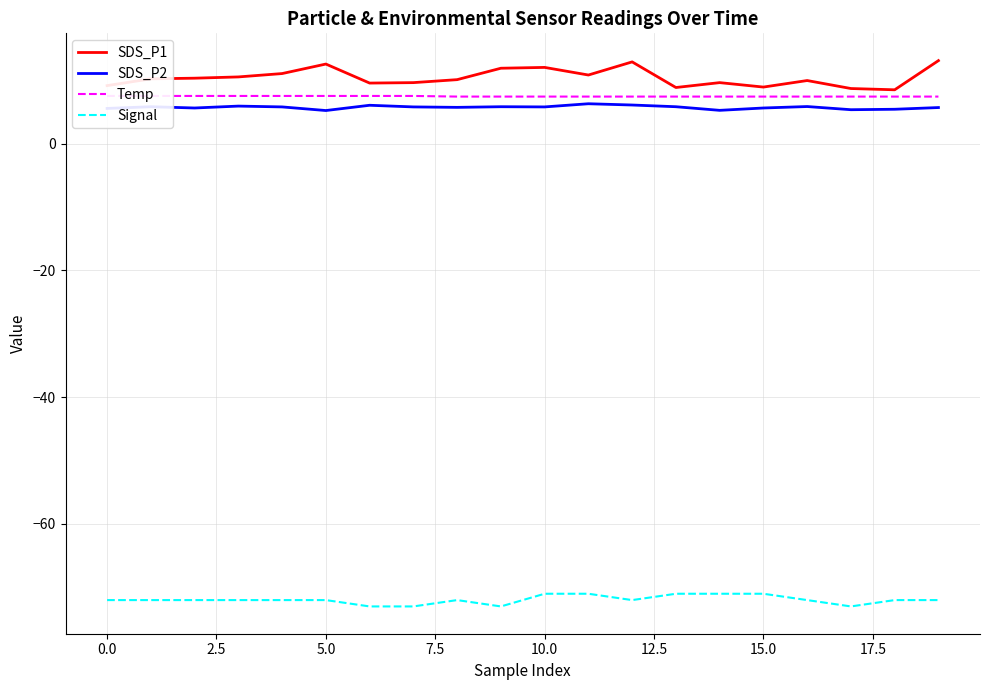

What is the value of the Signal point at the 18th from the left?

-73.0